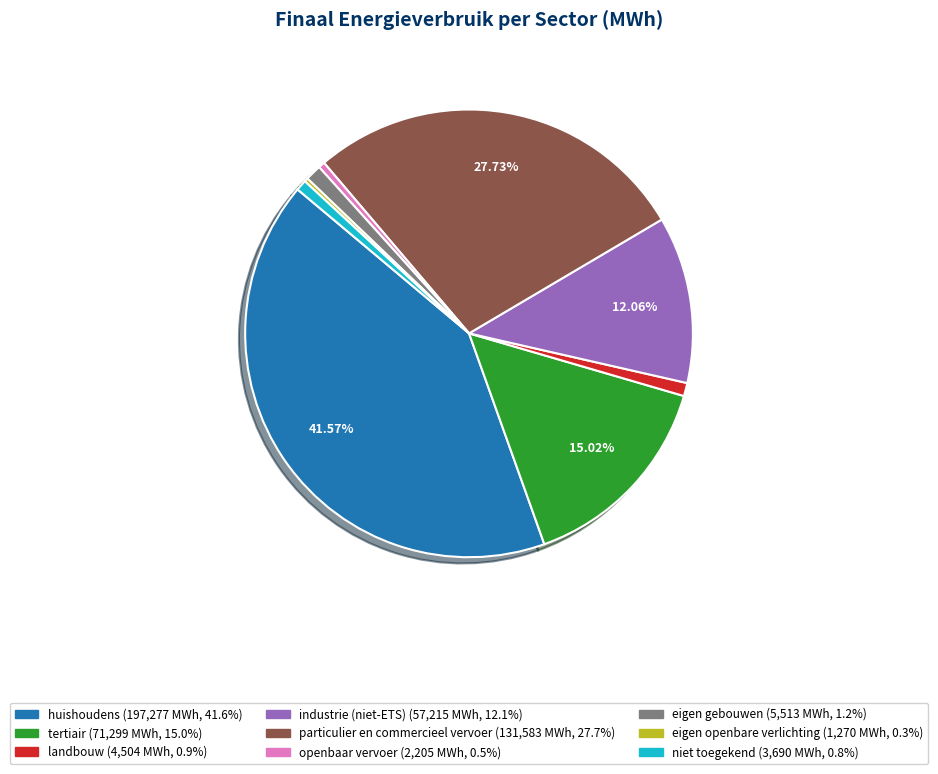

To the nearest percent, what is the difference between the largest and smallest slice percentages?

41%